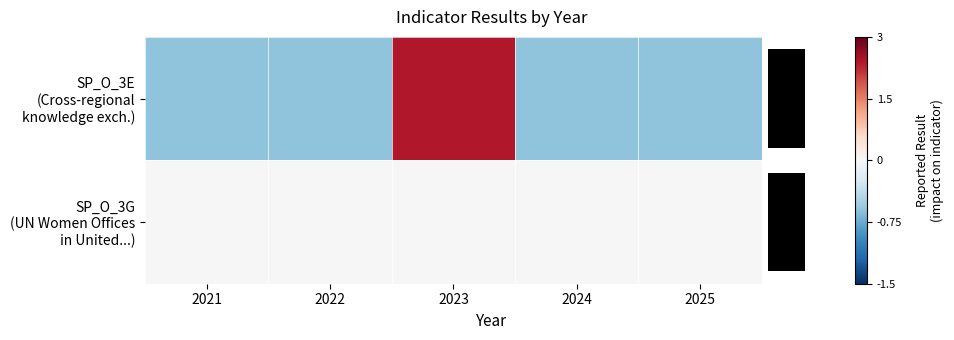

What is the total value across all series at 2021?

-0.6